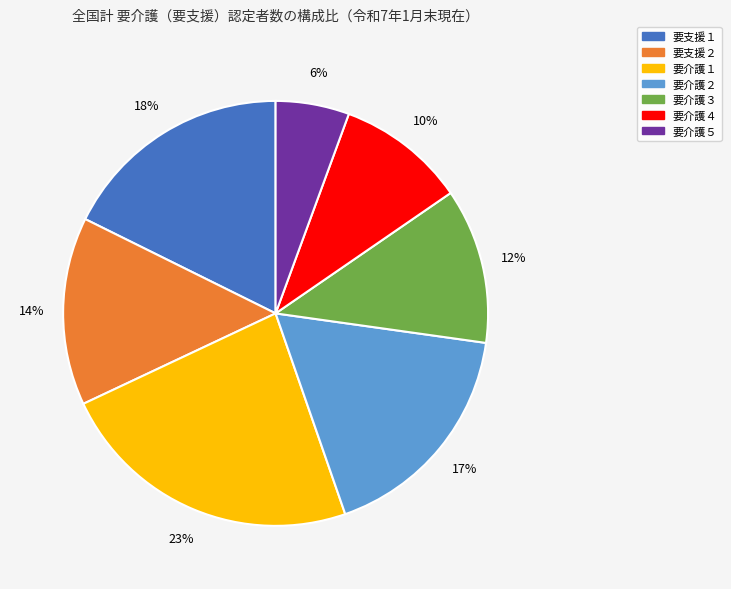

How many segments does this pie chart have?

7